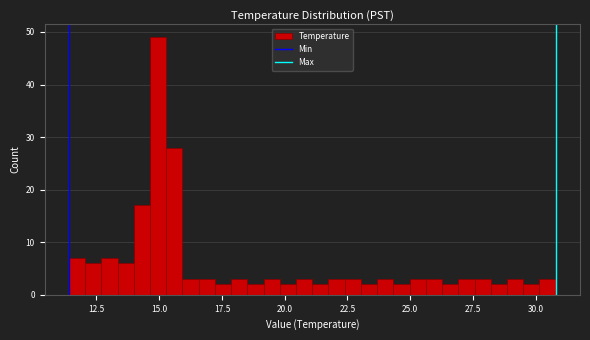

Read against the x-axis, roughly where is the centre of the tallest bar?

15.0